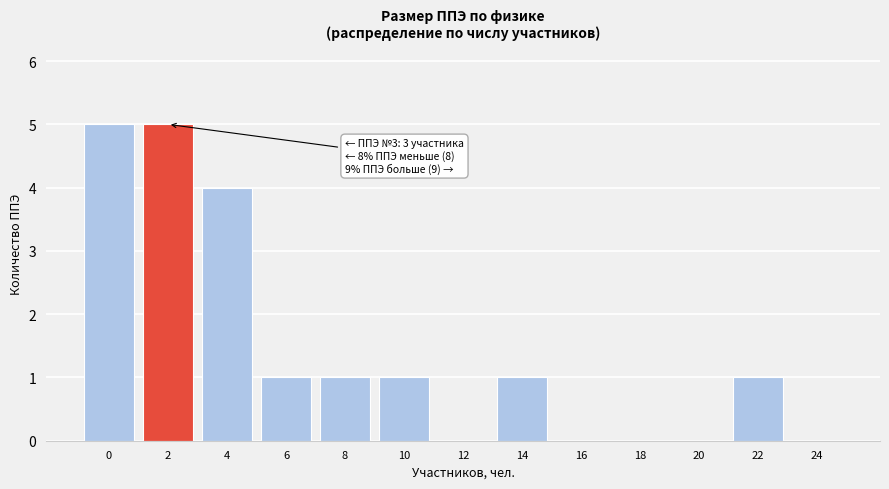

Reading right to left, what are all the values shown in this chart?

24=0	22=1	20=0	18=0	16=0	14=1	12=0	10=1	8=1	6=1	4=4	2=5	0=5